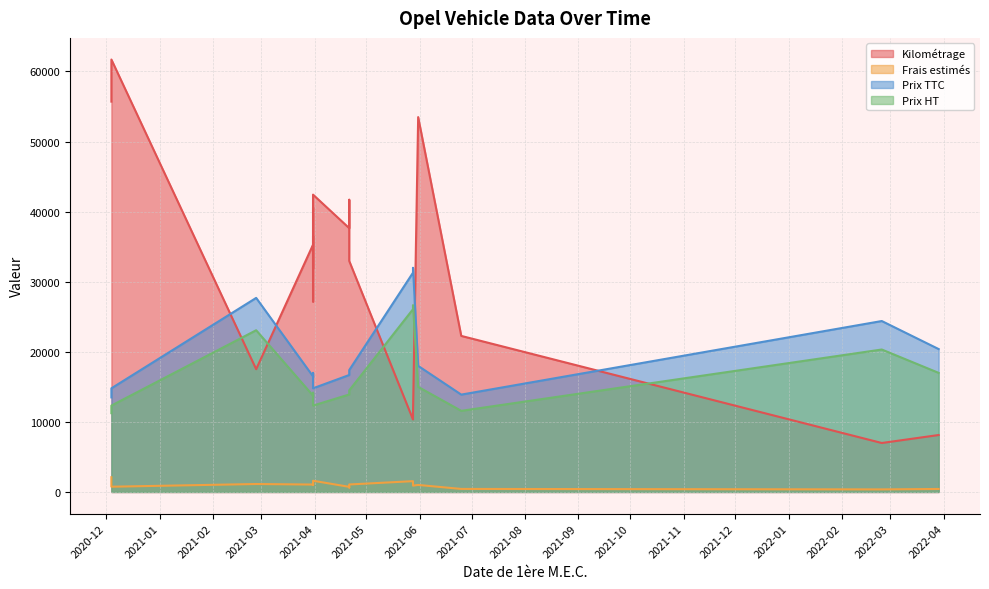

Which has a higher value, 2021-04-21 or 2021-04-21?

2021-04-21